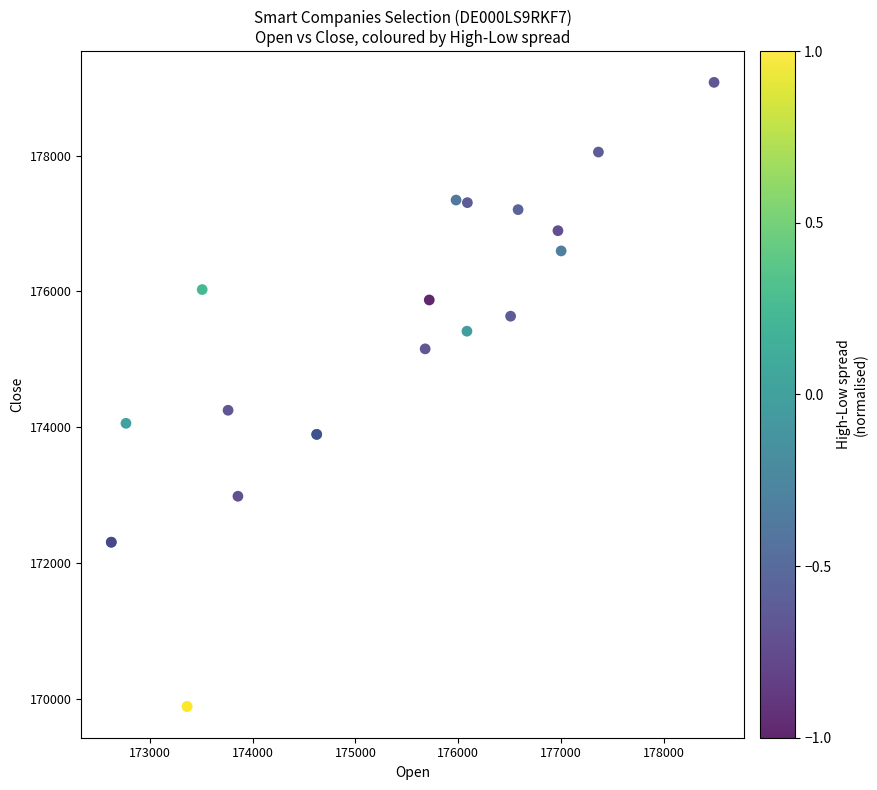

What Y value in the scatter plot is closest to 174484?

174251